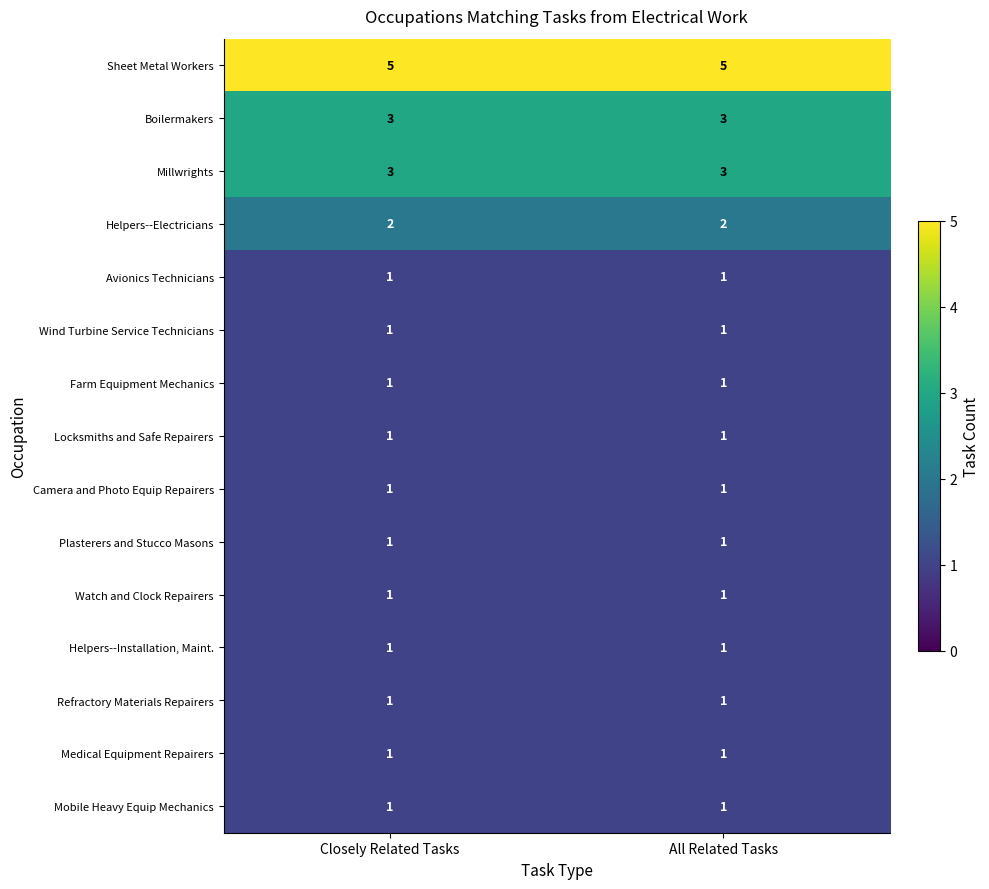

Reading left to right, list all the values displayed in this chart.

Sheet Metal Workers: 5	5
Boilermakers: 3	3
Millwrights: 3	3
Helpers--Electricians: 2	2
Avionics Technicians: 1	1
Wind Turbine Service Technicians: 1	1
Farm Equipment Mechanics: 1	1
Locksmiths and Safe Repairers: 1	1
Camera and Photo Equip Repairers: 1	1
Plasterers and Stucco Masons: 1	1
Watch and Clock Repairers: 1	1
Helpers--Installation, Maint.: 1	1
Refractory Materials Repairers: 1	1
Medical Equipment Repairers: 1	1
Mobile Heavy Equip Mechanics: 1	1